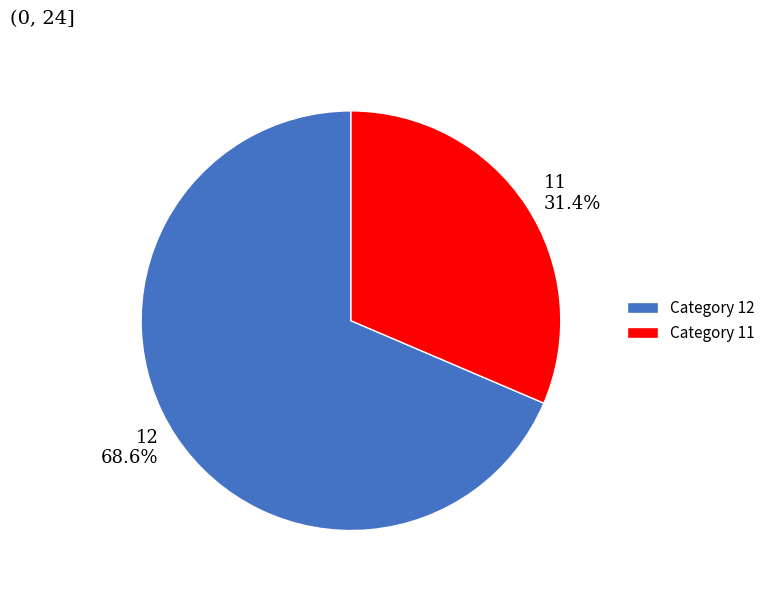

Count the number of slices in the pie.

2